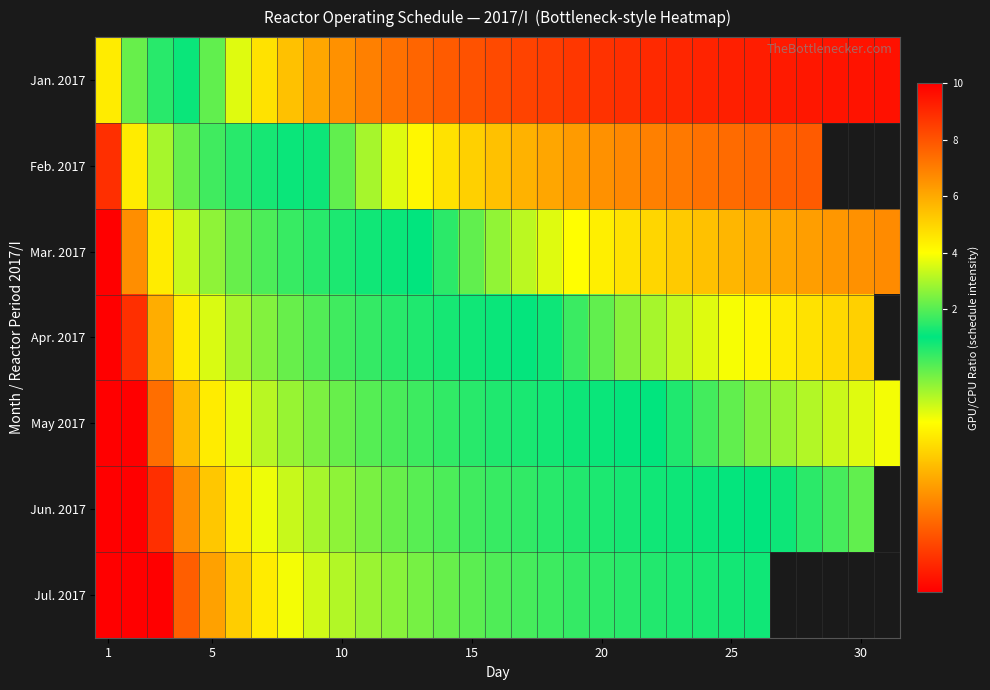

Which category has the highest value in the Feb. 2017 series?

1